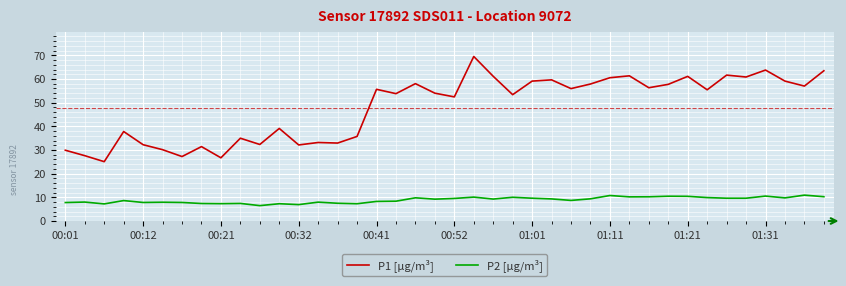

At how many categories does at least one series exceed 68?

1